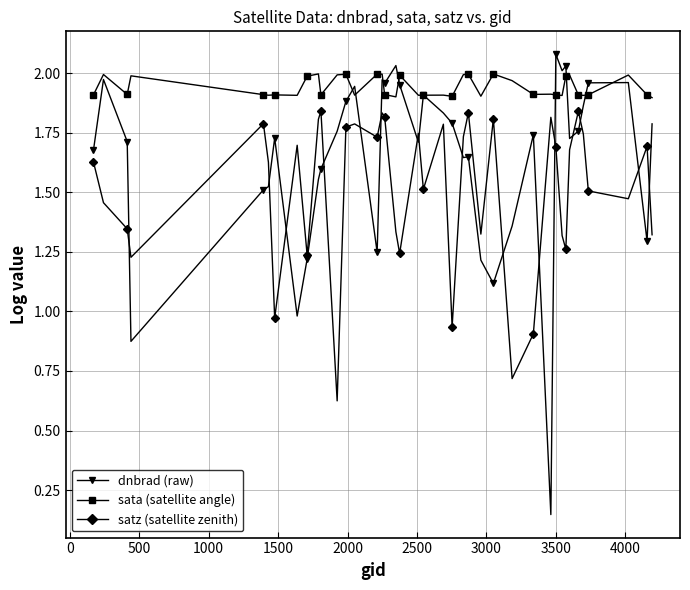

Which series has the largest range (max minus min)?

dnbrad (raw)